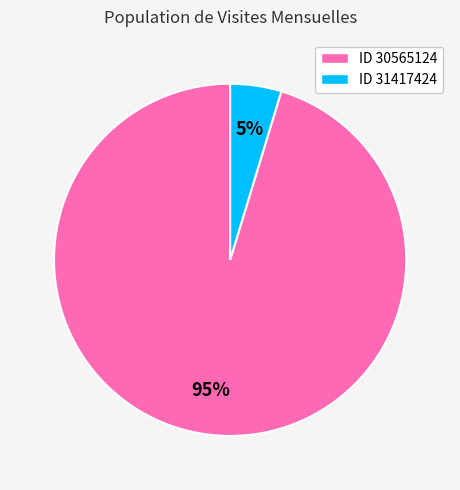

To the nearest percent, what is the average slice percentage?

50%